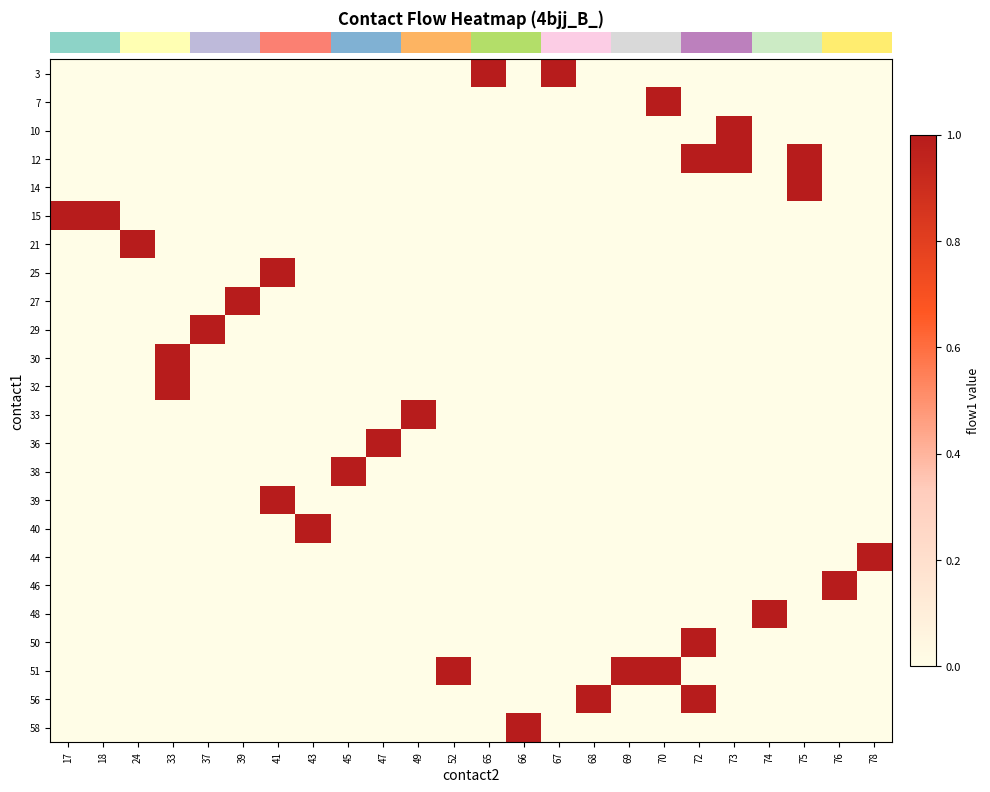

How many series are shown in this chart?

24